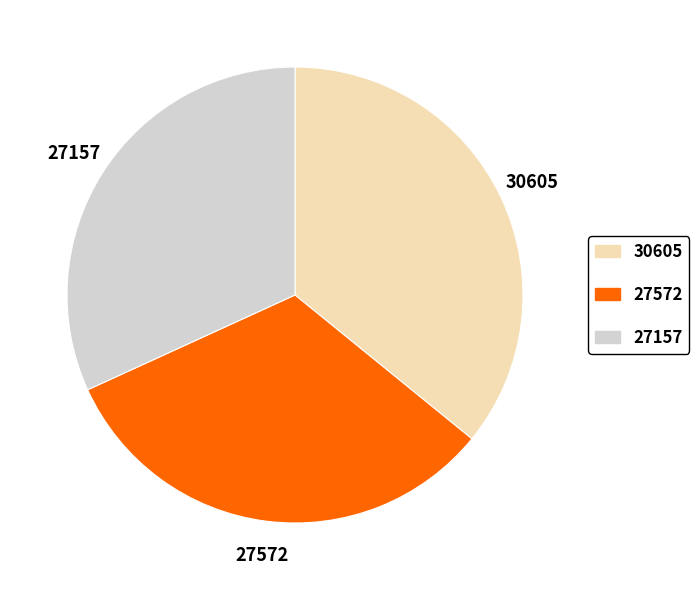

Does 27572 represent more than half of the total?

No